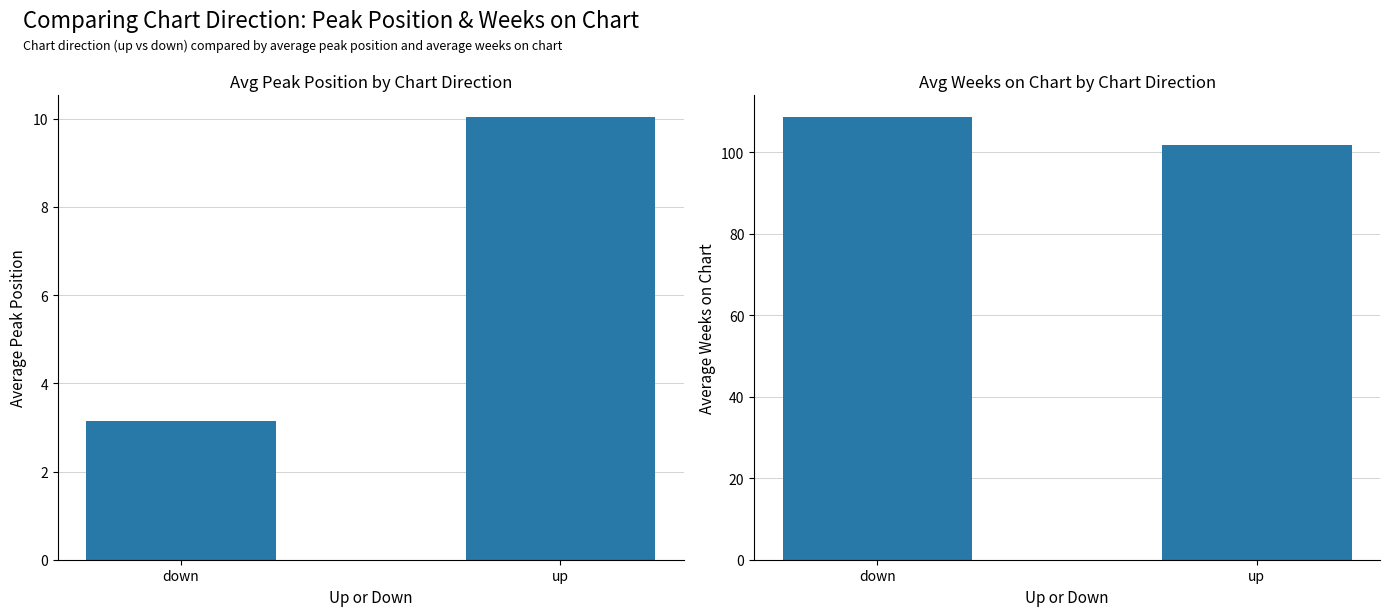

Rank the series by their maximum value, from highest to lowest.

Average Weeks on Chart, Average Peak Position